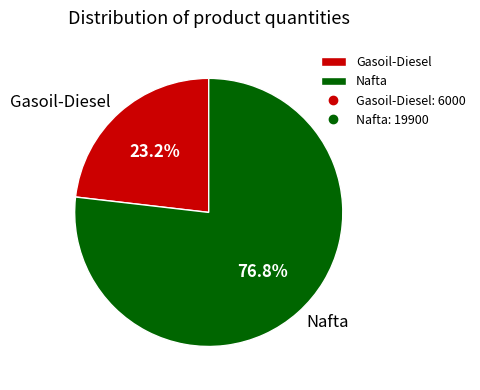

Is it true that Gasoil-Diesel is 23% of the pie?

True